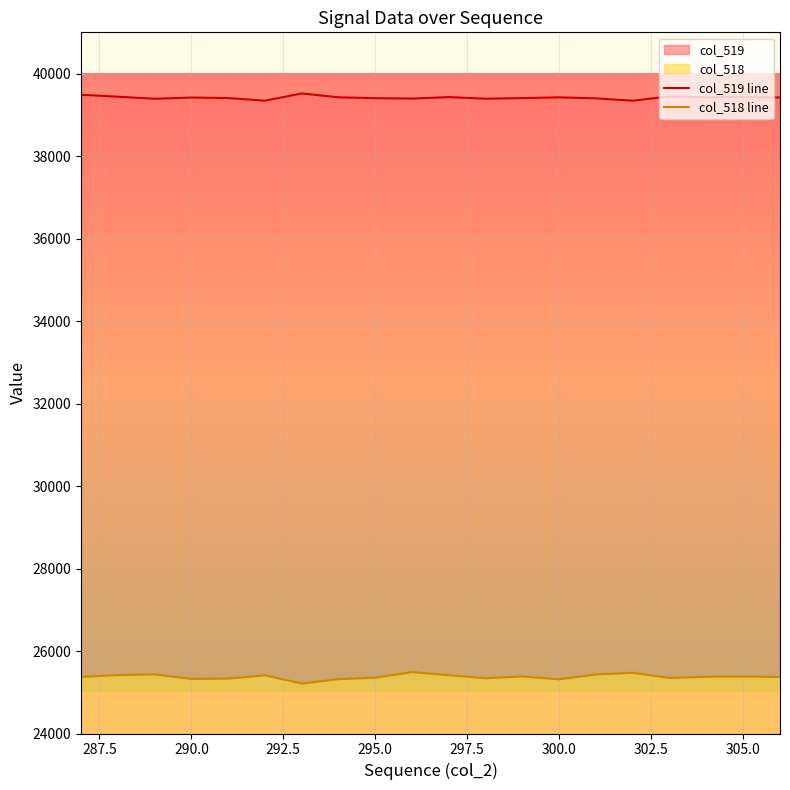

Rank the series by their average value, from highest to lowest.

col_519 line, col_518 line